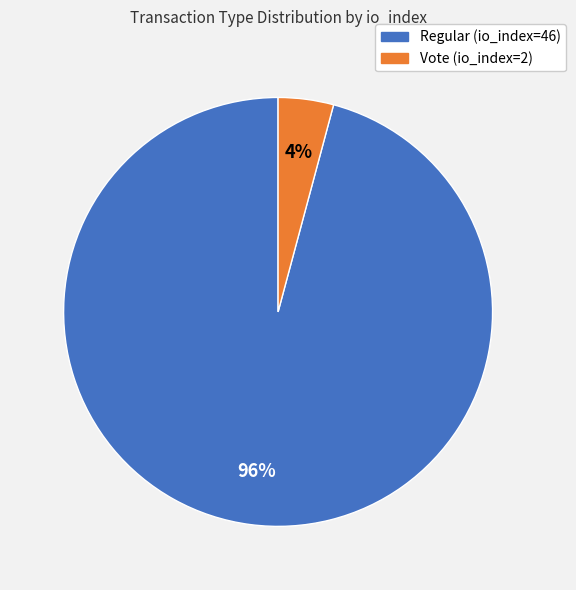

How many slices are in this pie chart?

2